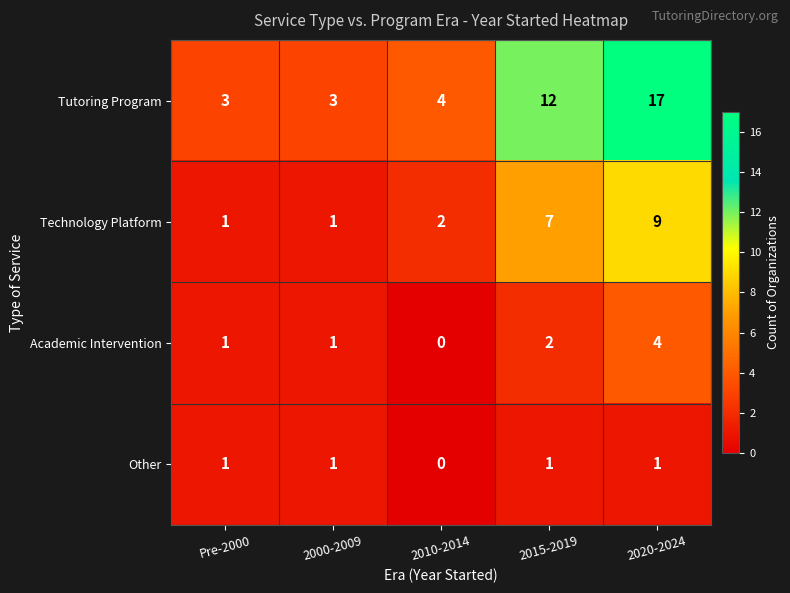

What is the sum of all Other values?

4